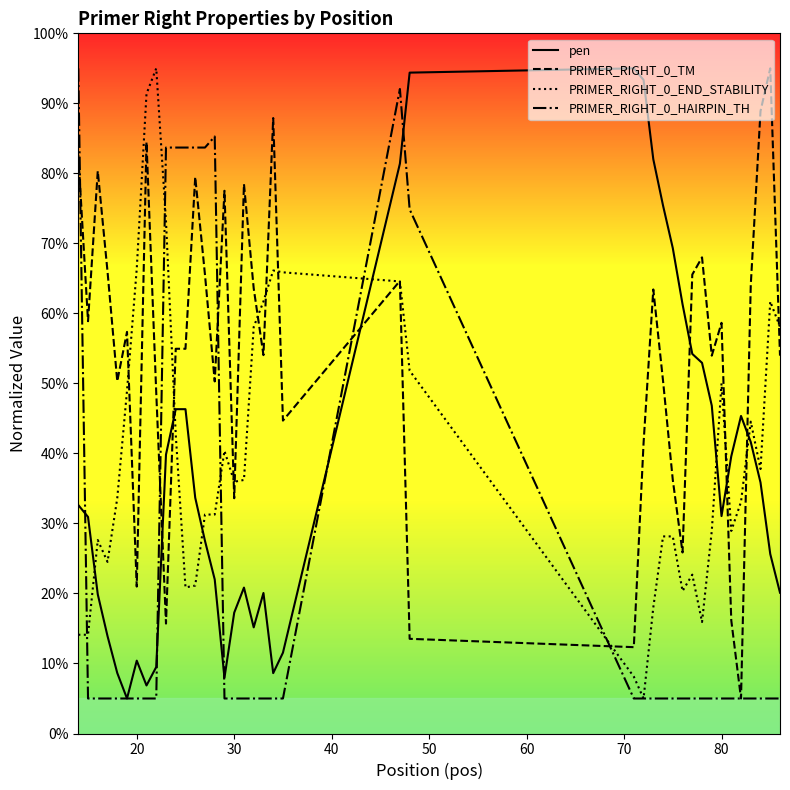

What is the lowest value of the PRIMER_RIGHT_0_TM series?

5.0